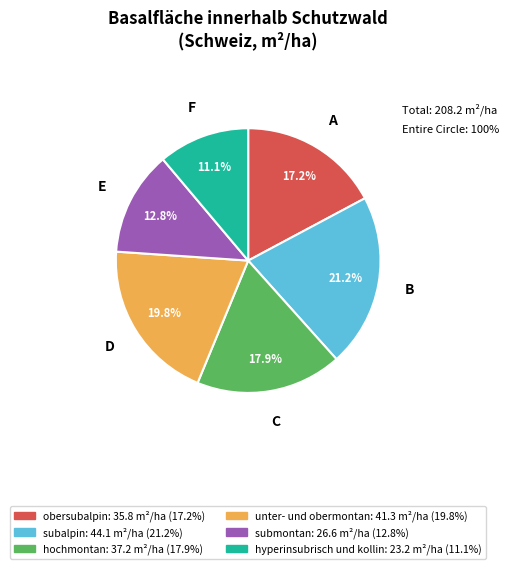

Which slice is the largest?

subalpin